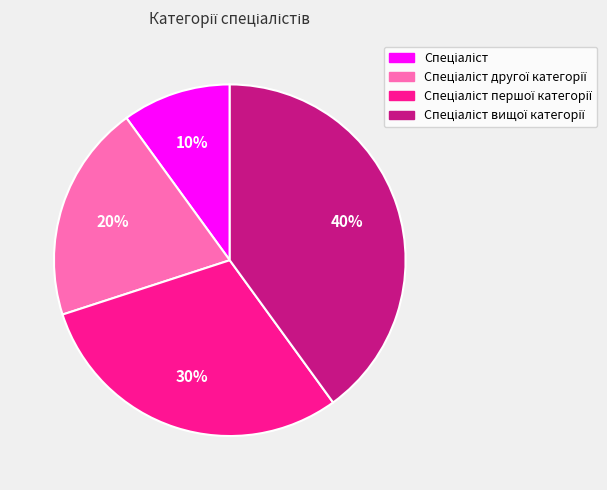

Is there any slice that represents more than half of the pie?

No